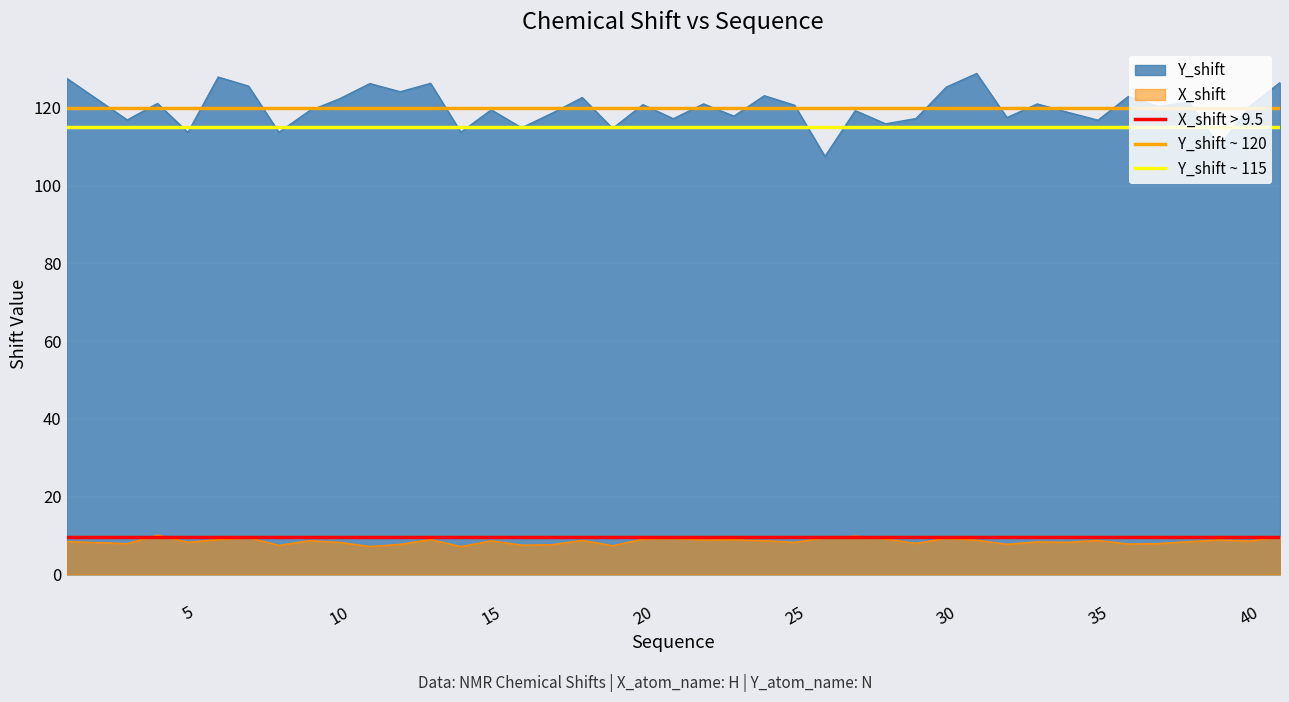

What is the average value of the Y_shift ~ 115 series?

115.0